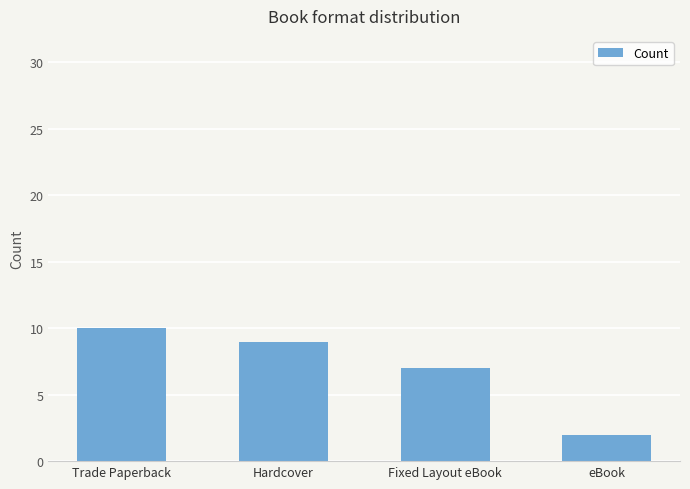

What is the change in value from Hardcover to eBook?

-7